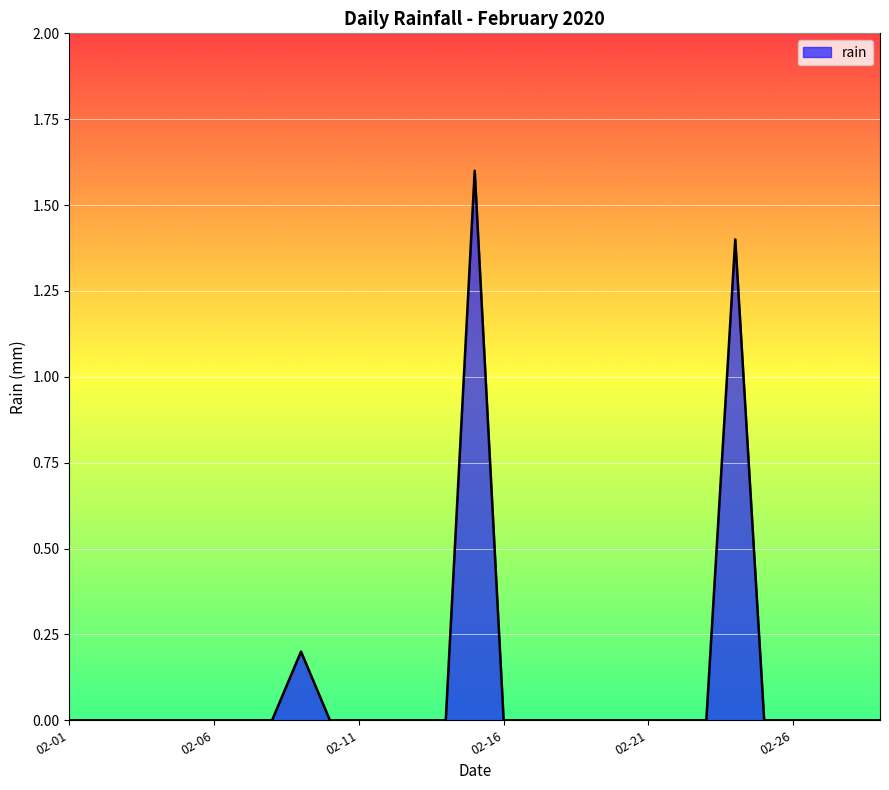

How many values are between 0 and 1?

27